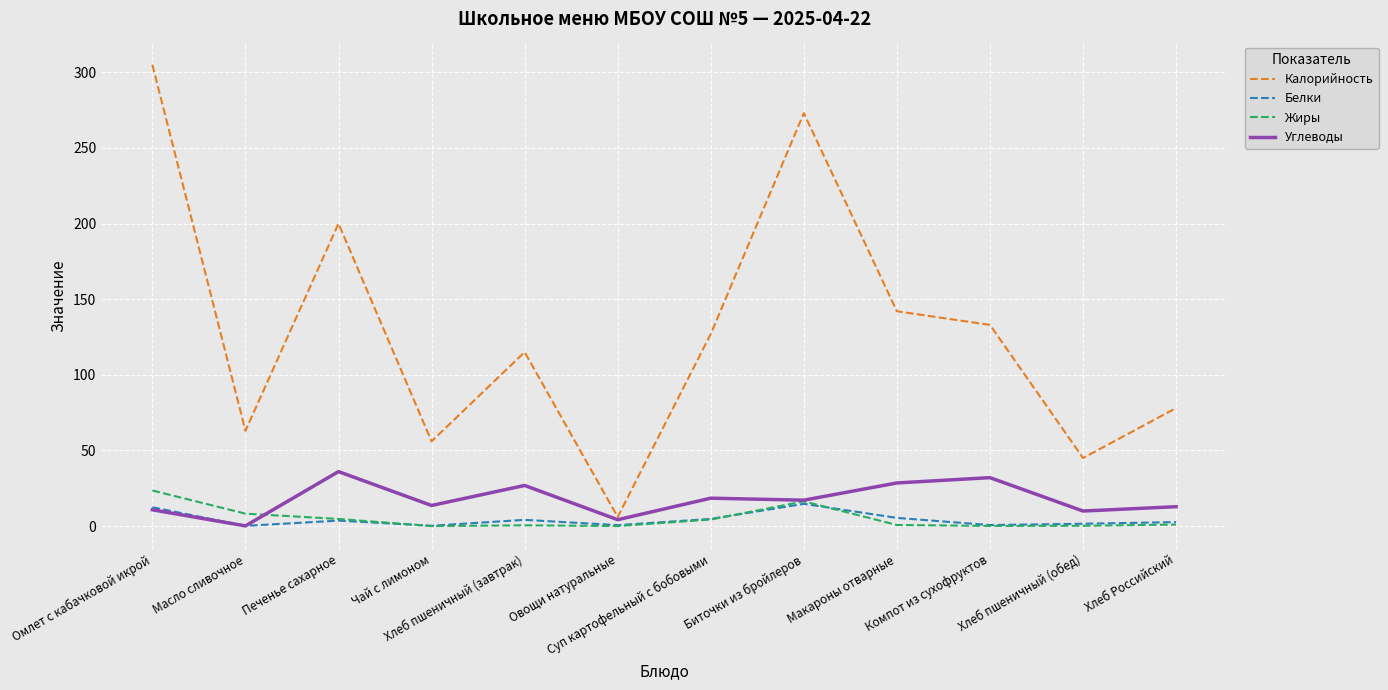

What is the difference between the maximum and minimum values in the Жиры series?

23.5